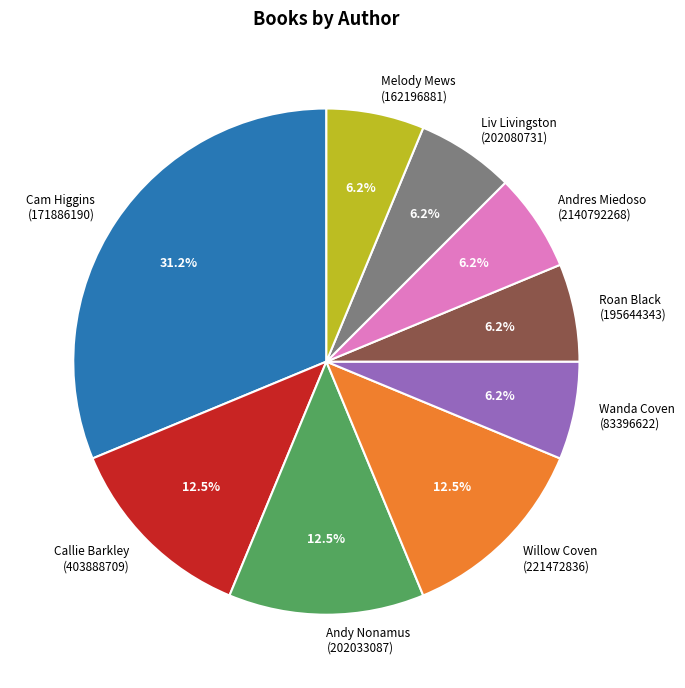

Count the number of slices in the pie.

9